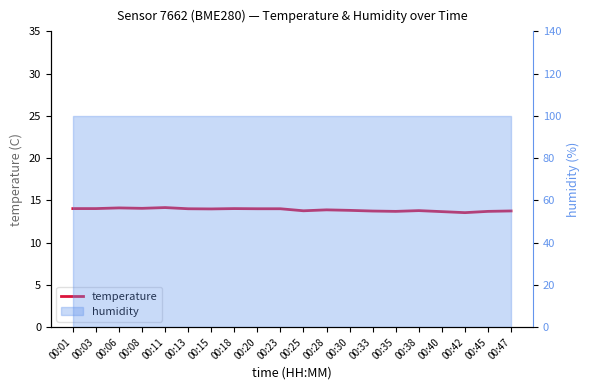

At which category does the data reach its first local valley?

00:08